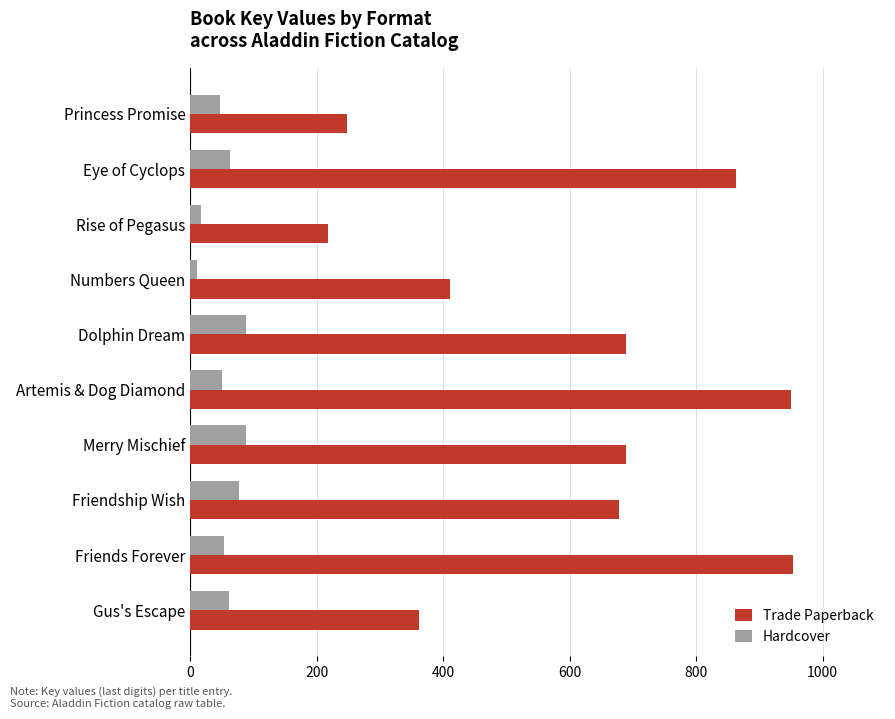

What is the maximum value for Hardcover?

89